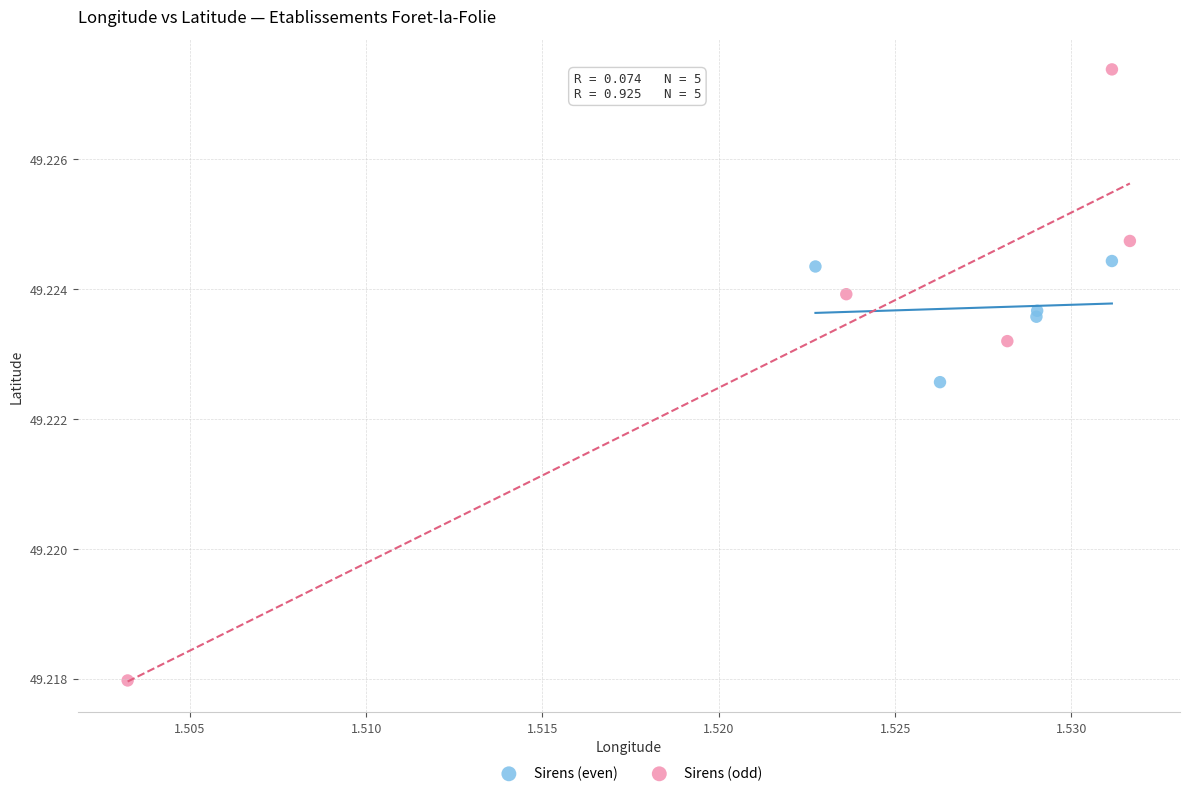

Which series contains the lowest Y value?

Sirens (odd)